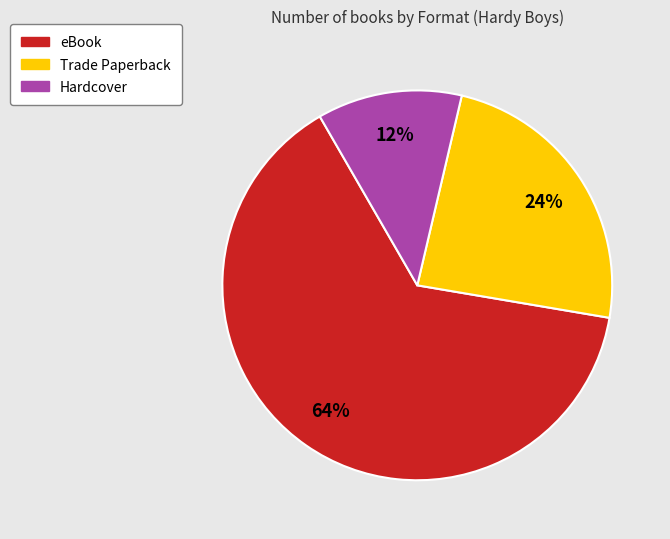

The Hardcover slice represents 1% of the pie. True or false?

False